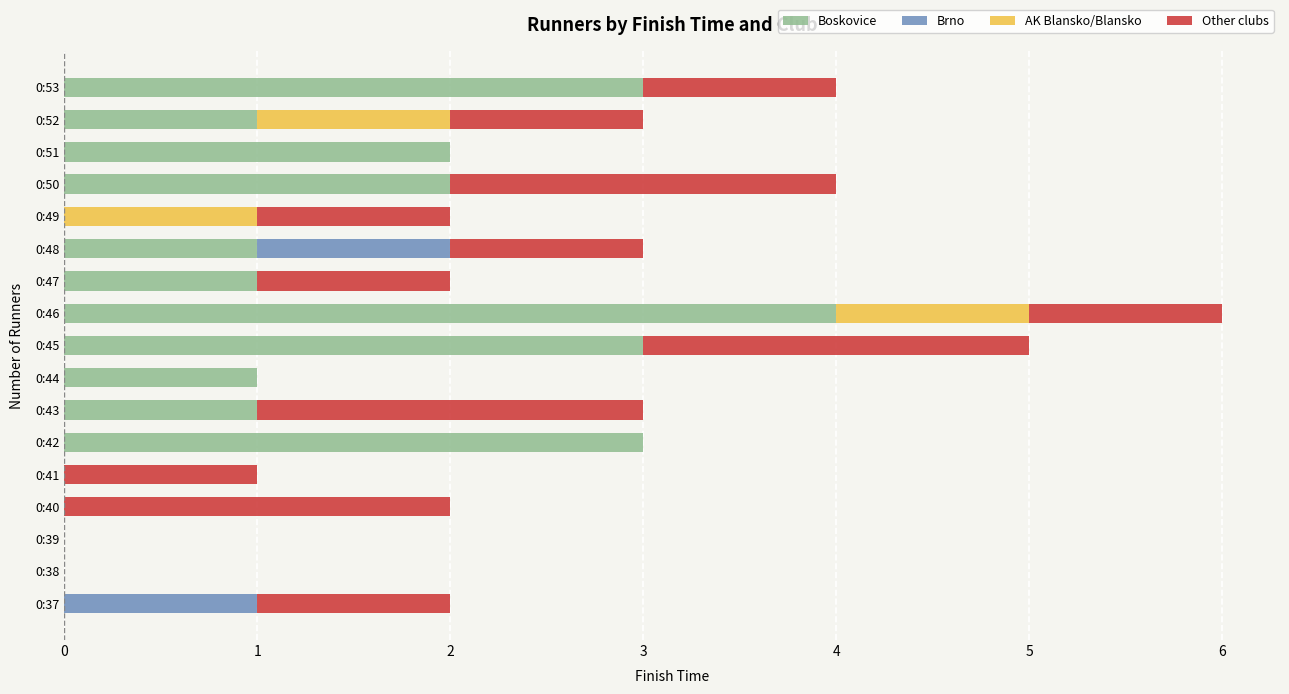

At which category is the sum across all series the highest?

0:46